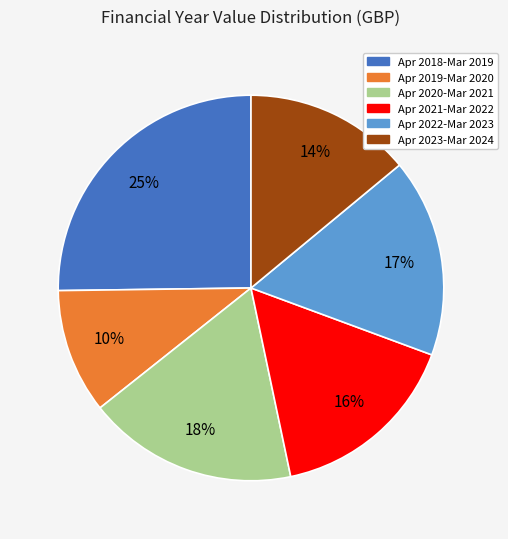

Does any single category account for the majority?

No